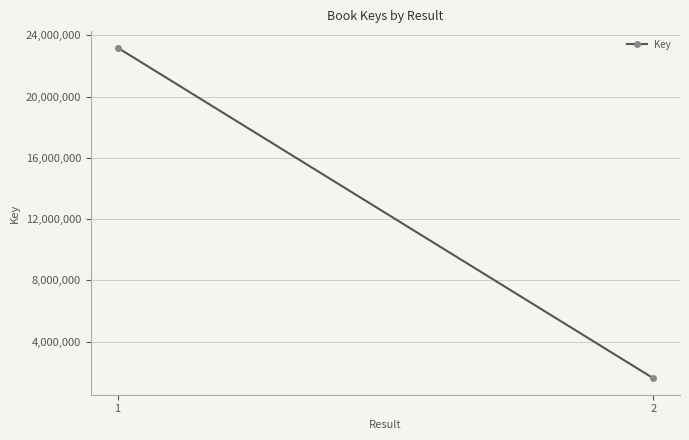

Is this an area chart (filled region under the line)?

No